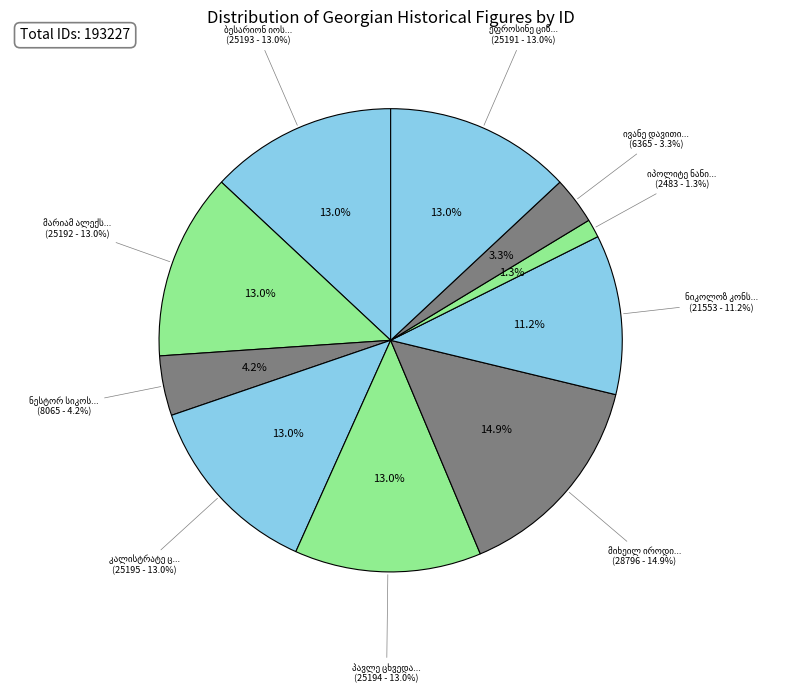

What is the largest slice in the pie chart?

მიხეილ იროდის ძე ციციშვილი